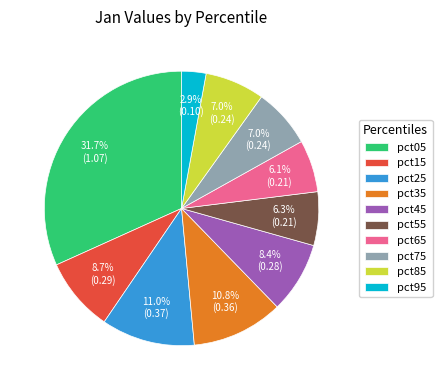

How much of the chart is everything except pct55?

93.7%